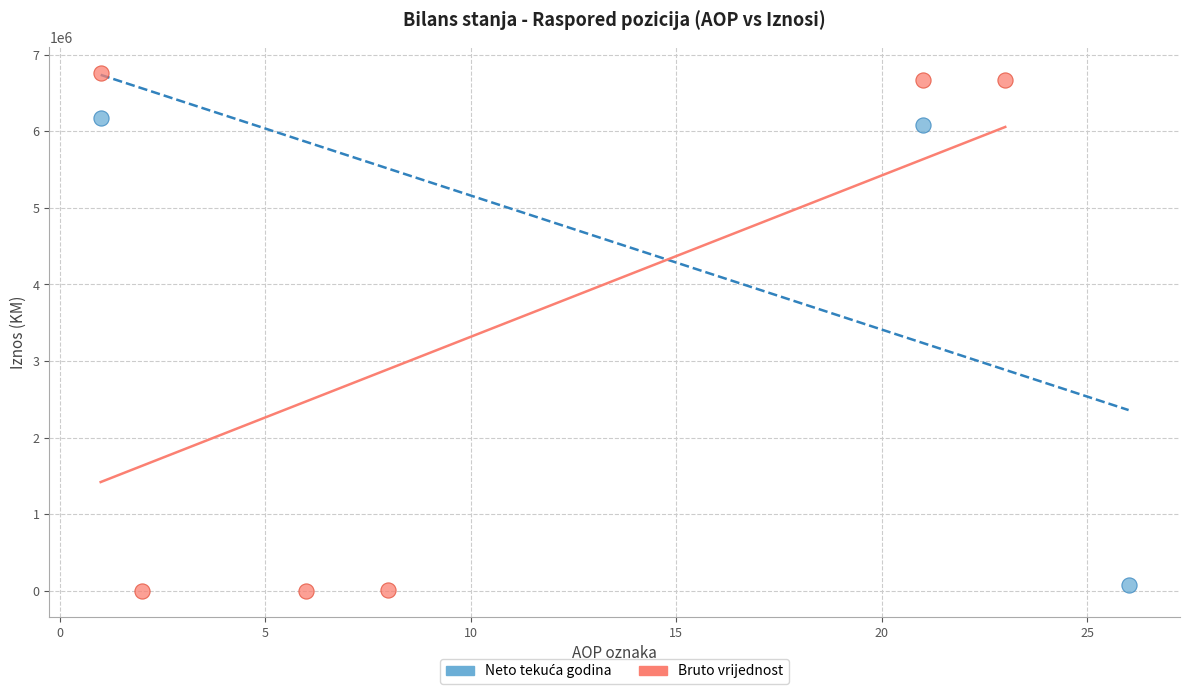

Which series contains the highest Y value?

Bruto vrijednost